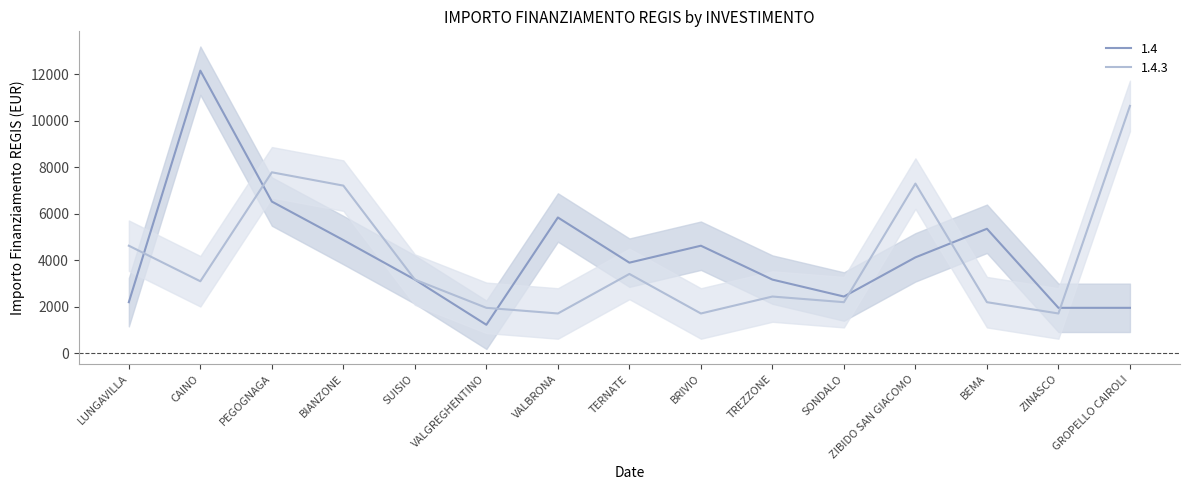

The value of 1.4.3 at TREZZONE is 2430. True or false?

True